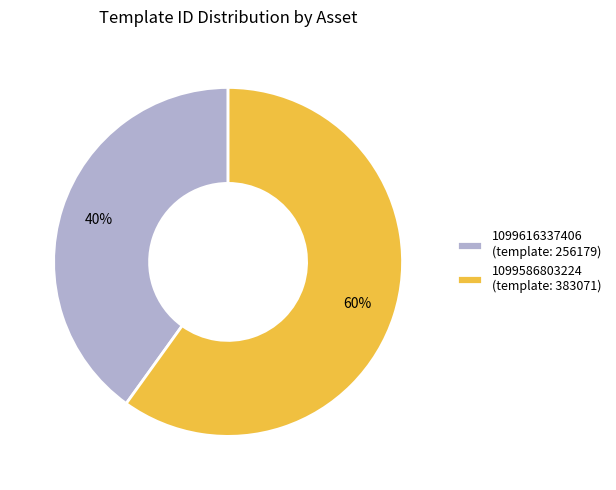

To the nearest percent, what is the combined percentage of 1099616337406 and 1099586803224?

100%